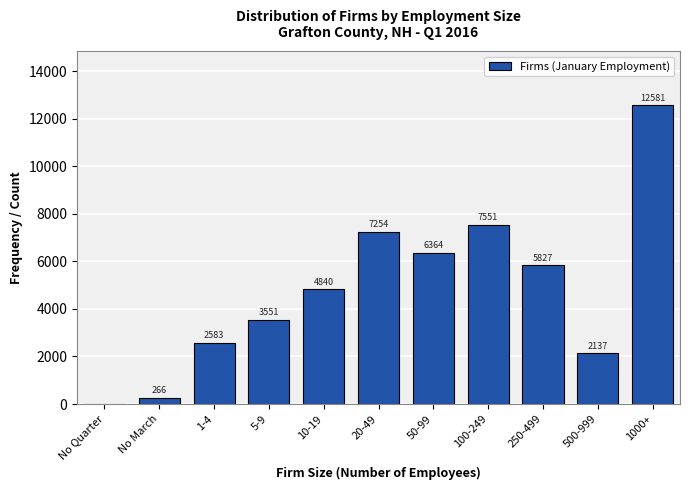

Reading right to left, extract all data points from this chart.

1000+=12581	500-999=2137	250-499=5827	100-249=7551	50-99=6364	20-49=7254	10-19=4840	5-9=3551	1-4=2583	No March=266	No Quarter=0